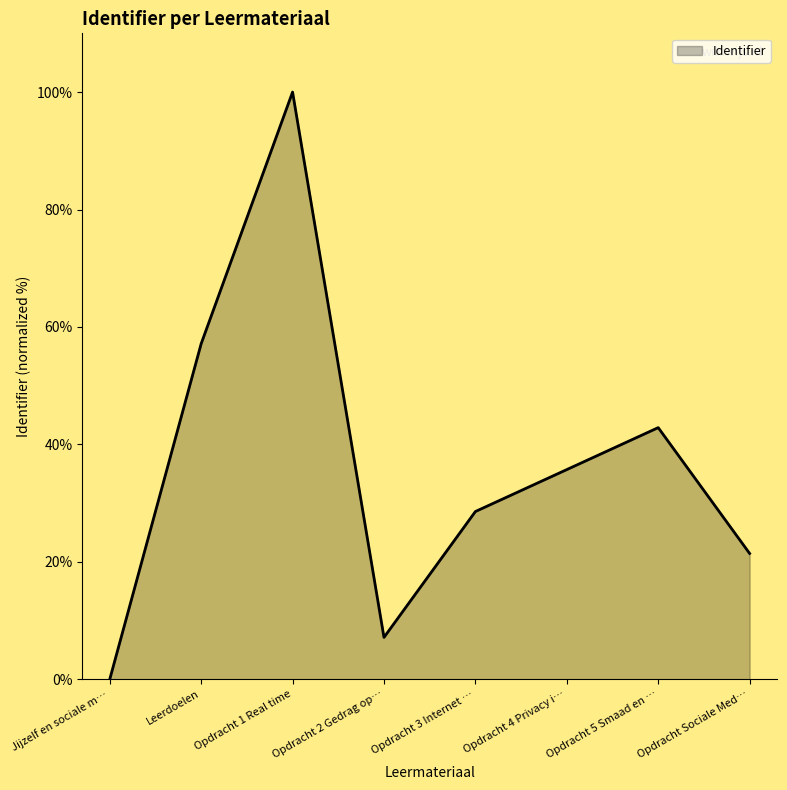

Is it true that the value at Leerdoelen is 57.1?

True